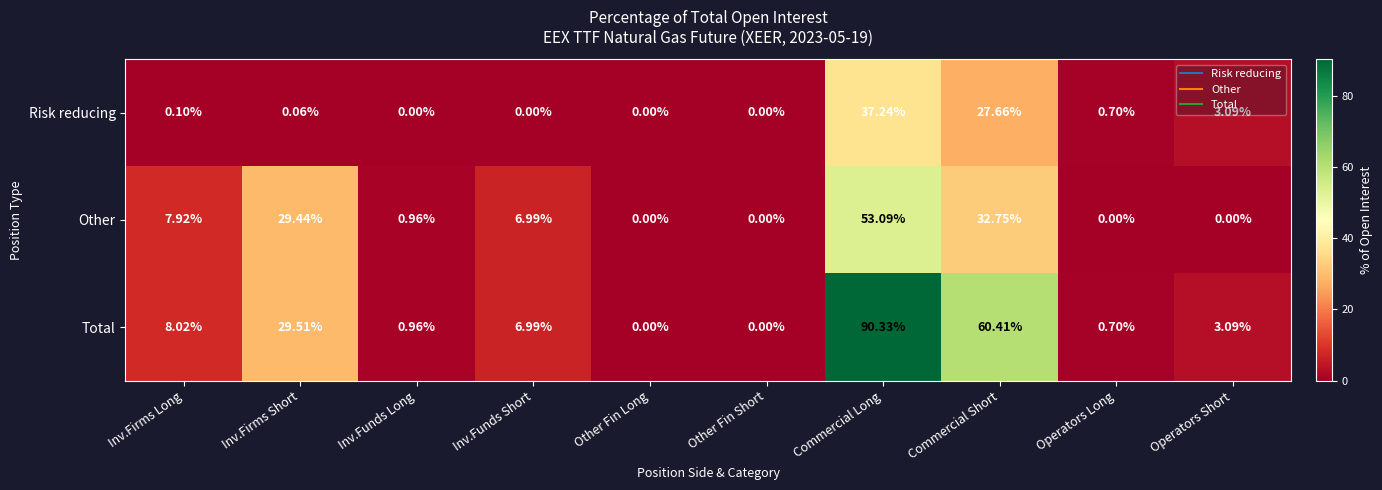

List the series in order of their peak value, highest first.

Total, Other, Risk reducing